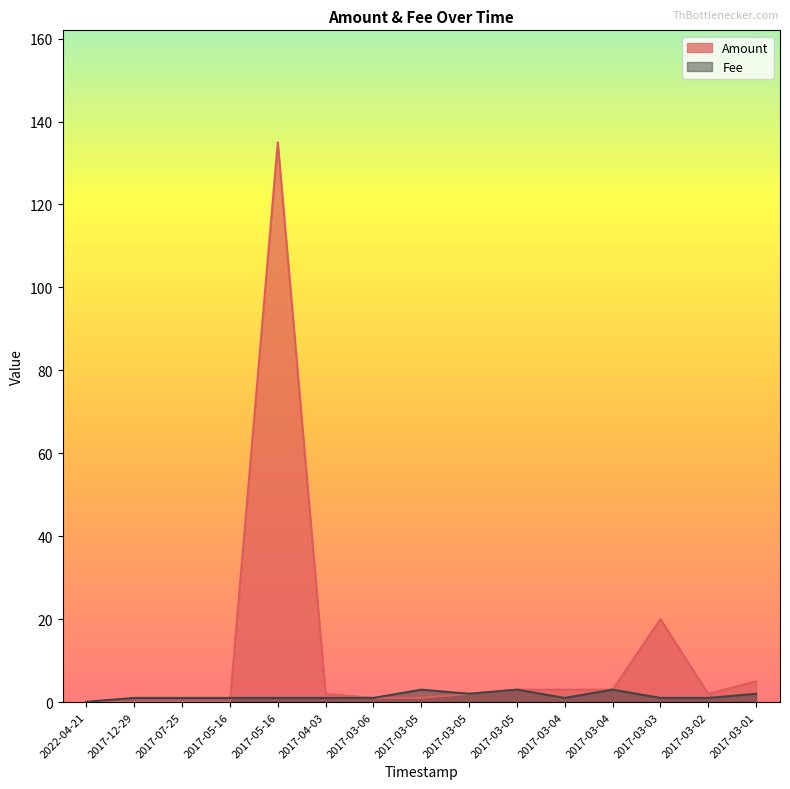

What is the approximate value of Fee at 2017-05-16?

1.0